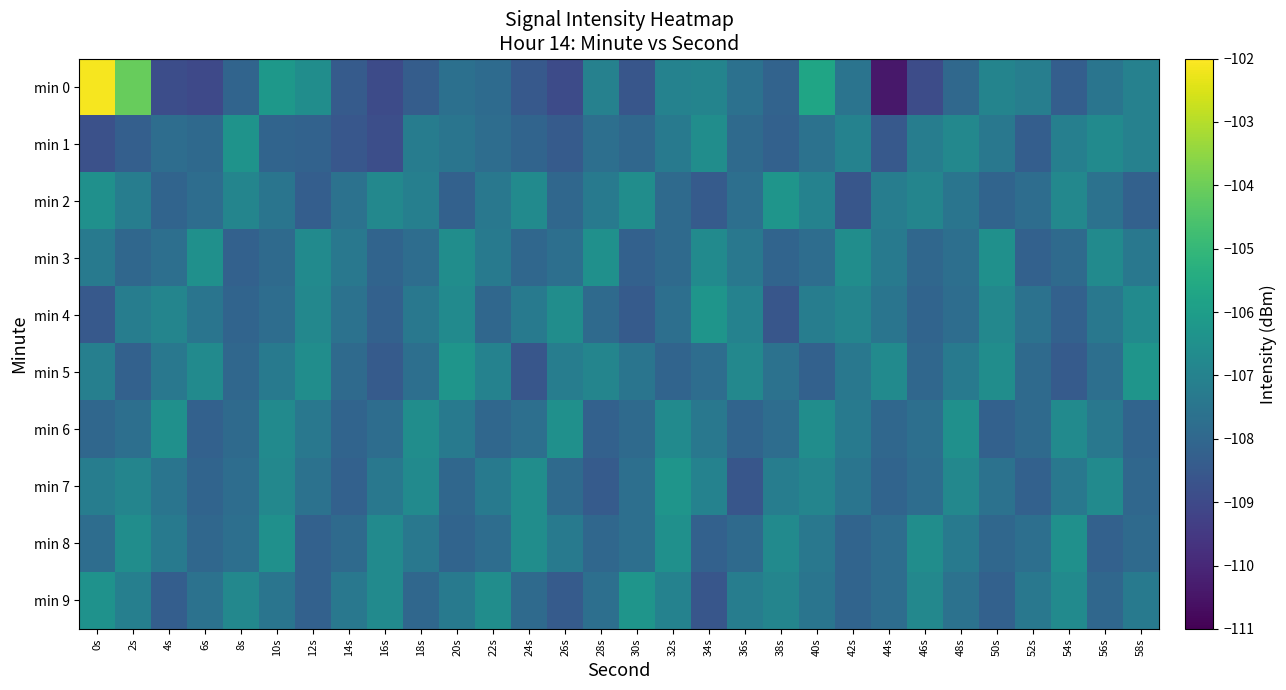

Between 12s and 14s, which is larger?

12s